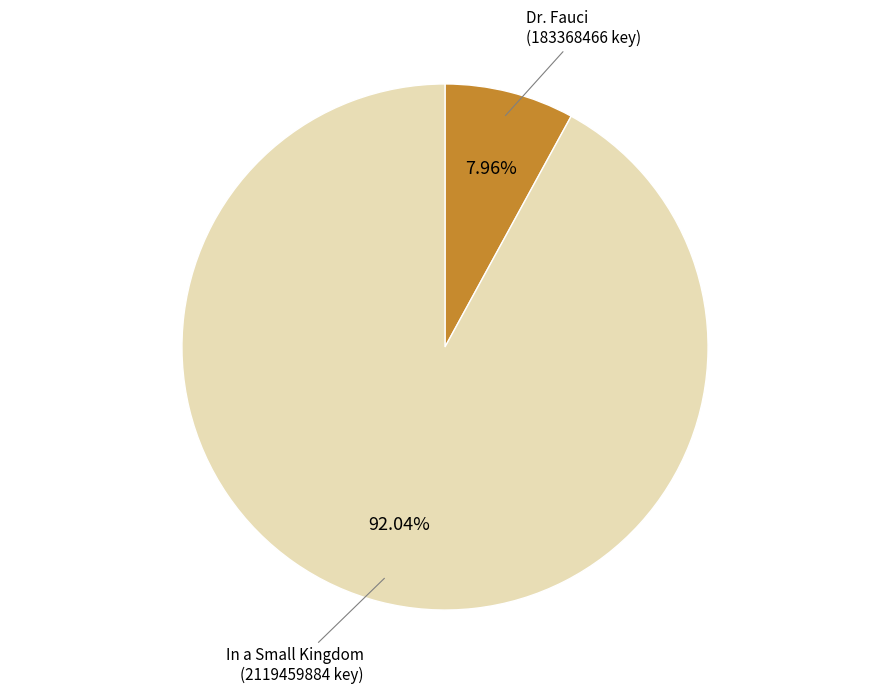

How many slices are in this pie chart?

2